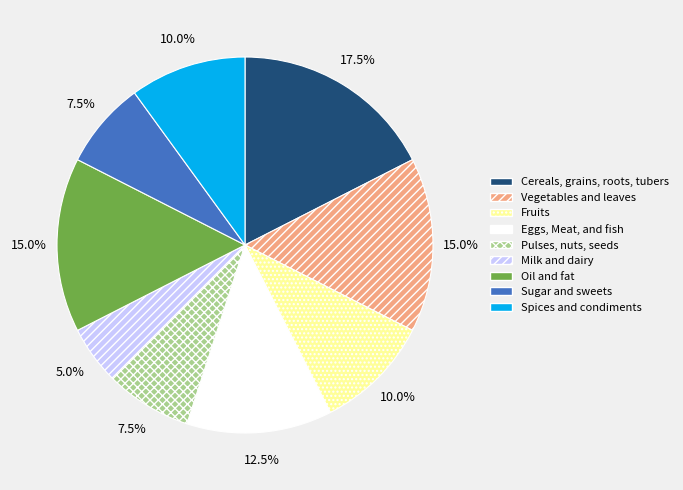

Which has a higher value, Eggs, Meat, and fish or Oil and fat?

Oil and fat